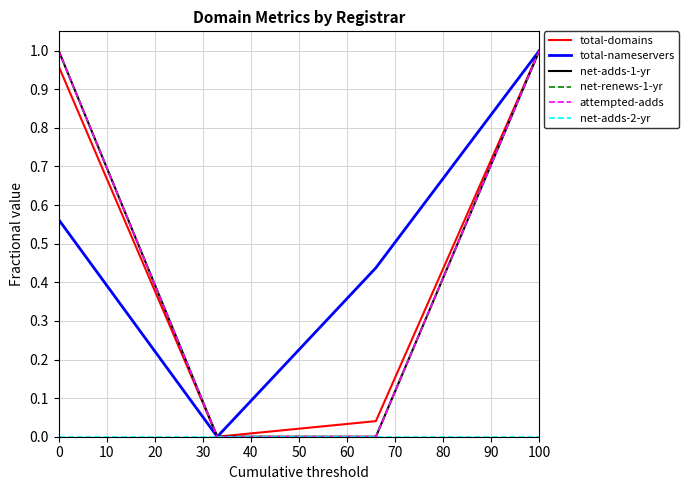

Does the chart have visible grid lines?

Yes